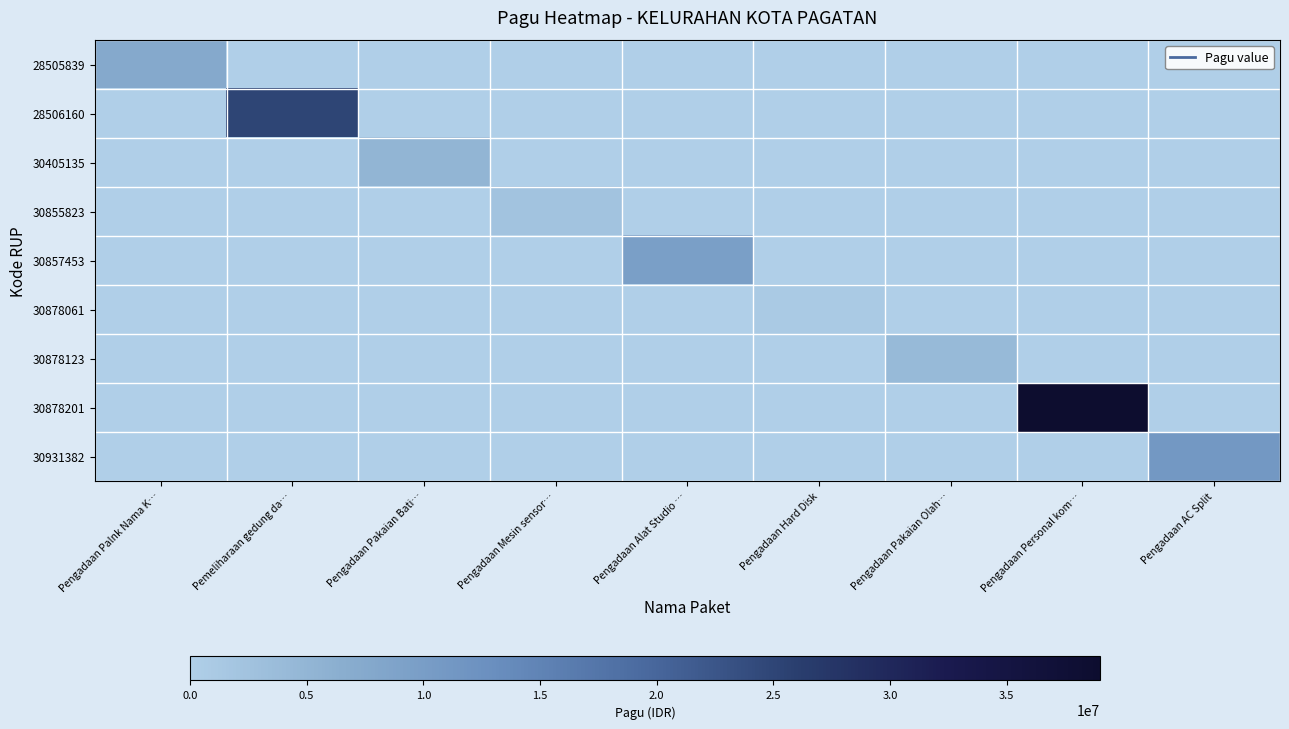

Reading left to right, what are all the values shown in this chart?

28505839: Pengadaan Palnk Nama K…=0.2	Pemeliharaan gedung da…=0.0	Pengadaan Pakaian Bati…=0.0	Pengadaan Mesin sensor…=0.0	Pengadaan Alat Studio …=0.0	Pengadaan Hard Disk=0.0	Pengadaan Pakaian Olah…=0.0	Pengadaan Personal kom…=0.0	Pengadaan AC Split=0.0
28506160: Pengadaan Palnk Nama K…=0.0	Pemeliharaan gedung da…=0.6	Pengadaan Pakaian Bati…=0.0	Pengadaan Mesin sensor…=0.0	Pengadaan Alat Studio …=0.0	Pengadaan Hard Disk=0.0	Pengadaan Pakaian Olah…=0.0	Pengadaan Personal kom…=0.0	Pengadaan AC Split=0.0
30405135: Pengadaan Palnk Nama K…=0.0	Pemeliharaan gedung da…=0.0	Pengadaan Pakaian Bati…=0.1	Pengadaan Mesin sensor…=0.0	Pengadaan Alat Studio …=0.0	Pengadaan Hard Disk=0.0	Pengadaan Pakaian Olah…=0.0	Pengadaan Personal kom…=0.0	Pengadaan AC Split=0.0
30855823: Pengadaan Palnk Nama K…=0.0	Pemeliharaan gedung da…=0.0	Pengadaan Pakaian Bati…=0.0	Pengadaan Mesin sensor…=0.1	Pengadaan Alat Studio …=0.0	Pengadaan Hard Disk=0.0	Pengadaan Pakaian Olah…=0.0	Pengadaan Personal kom…=0.0	Pengadaan AC Split=0.0
30857453: Pengadaan Palnk Nama K…=0.0	Pemeliharaan gedung da…=0.0	Pengadaan Pakaian Bati…=0.0	Pengadaan Mesin sensor…=0.0	Pengadaan Alat Studio …=0.2	Pengadaan Hard Disk=0.0	Pengadaan Pakaian Olah…=0.0	Pengadaan Personal kom…=0.0	Pengadaan AC Split=0.0
30878061: Pengadaan Palnk Nama K…=0.0	Pemeliharaan gedung da…=0.0	Pengadaan Pakaian Bati…=0.0	Pengadaan Mesin sensor…=0.0	Pengadaan Alat Studio …=0.0	Pengadaan Hard Disk=0.0	Pengadaan Pakaian Olah…=0.0	Pengadaan Personal kom…=0.0	Pengadaan AC Split=0.0
30878123: Pengadaan Palnk Nama K…=0.0	Pemeliharaan gedung da…=0.0	Pengadaan Pakaian Bati…=0.0	Pengadaan Mesin sensor…=0.0	Pengadaan Alat Studio …=0.0	Pengadaan Hard Disk=0.0	Pengadaan Pakaian Olah…=0.1	Pengadaan Personal kom…=0.0	Pengadaan AC Split=0.0
30878201: Pengadaan Palnk Nama K…=0.0	Pemeliharaan gedung da…=0.0	Pengadaan Pakaian Bati…=0.0	Pengadaan Mesin sensor…=0.0	Pengadaan Alat Studio …=0.0	Pengadaan Hard Disk=0.0	Pengadaan Pakaian Olah…=0.0	Pengadaan Personal kom…=1.0	Pengadaan AC Split=0.0
30931382: Pengadaan Palnk Nama K…=0.0	Pemeliharaan gedung da…=0.0	Pengadaan Pakaian Bati…=0.0	Pengadaan Mesin sensor…=0.0	Pengadaan Alat Studio …=0.0	Pengadaan Hard Disk=0.0	Pengadaan Pakaian Olah…=0.0	Pengadaan Personal kom…=0.0	Pengadaan AC Split=0.3